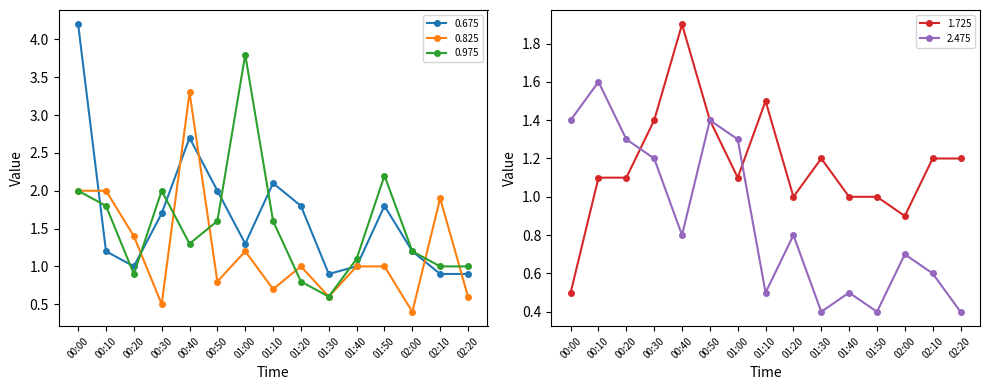

What is the difference between the maximum and minimum values in the 0.825 series?

2.9